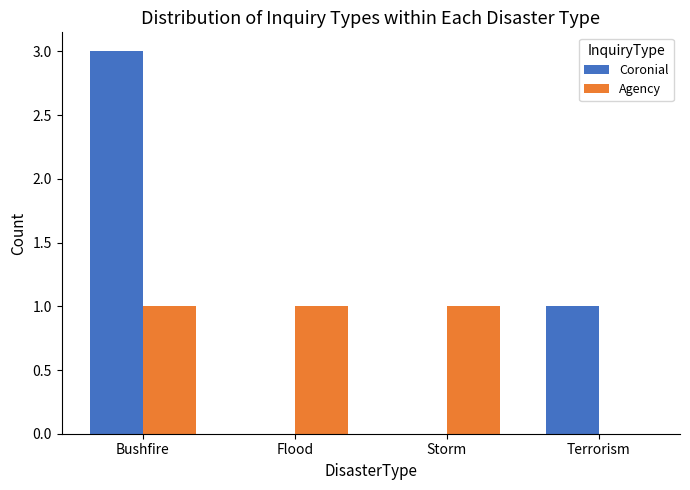

Which category has the highest value in the Coronial series?

Bushfire